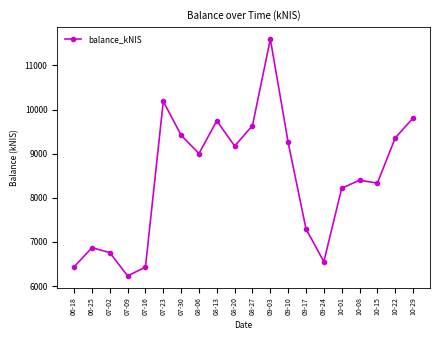

How many values are below 9003?

10